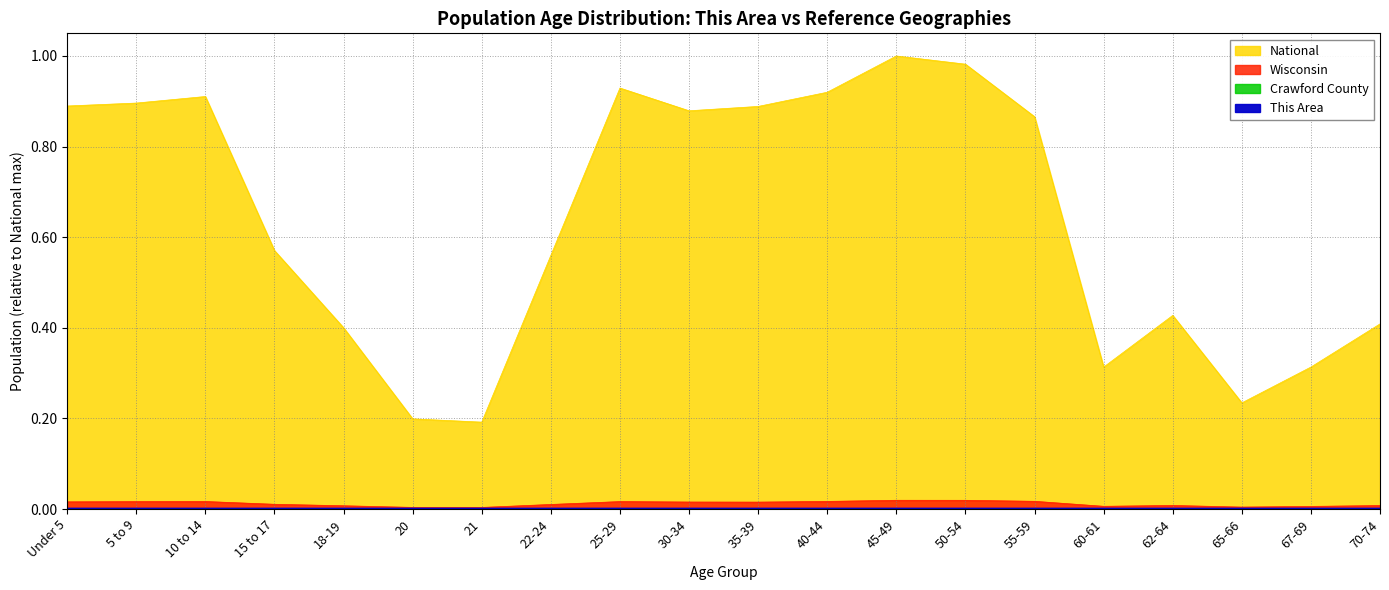

At which label does Crawford County reach its peak?

55-59